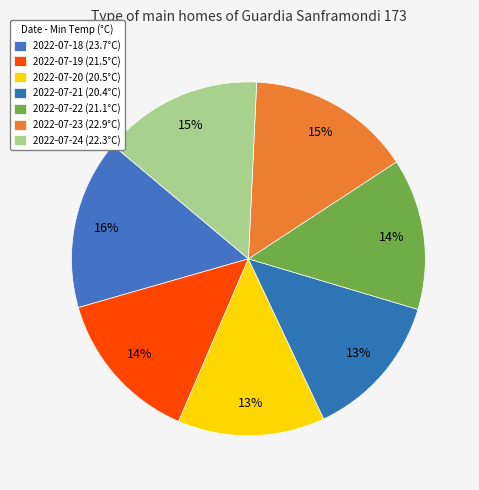

To the nearest percent, what is the combined percentage of 2022-07-19 and 2022-07-22?

28%